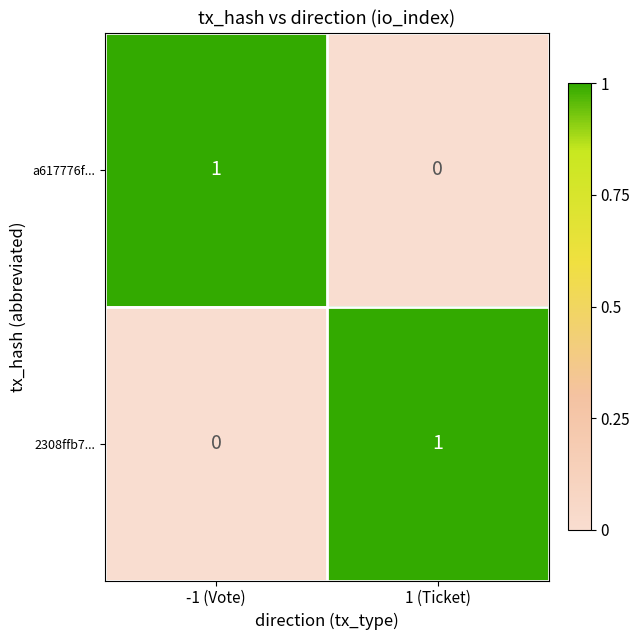

Rank the categories by a617776f... value from highest to lowest.

-1 (Vote), 1 (Ticket)